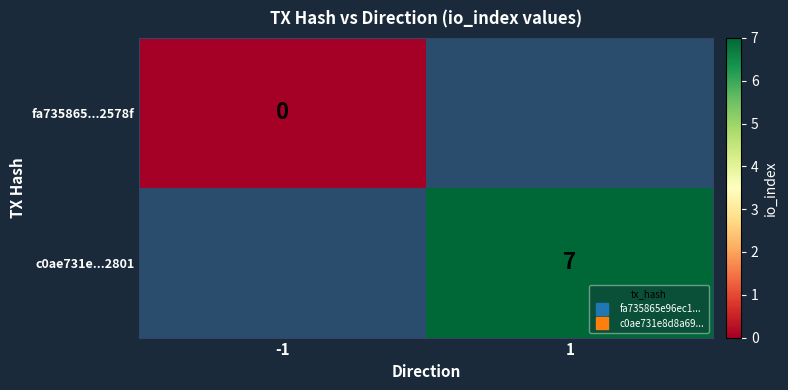

Rank the categories by fa735865...2578f value from lowest to highest.

-1, 1